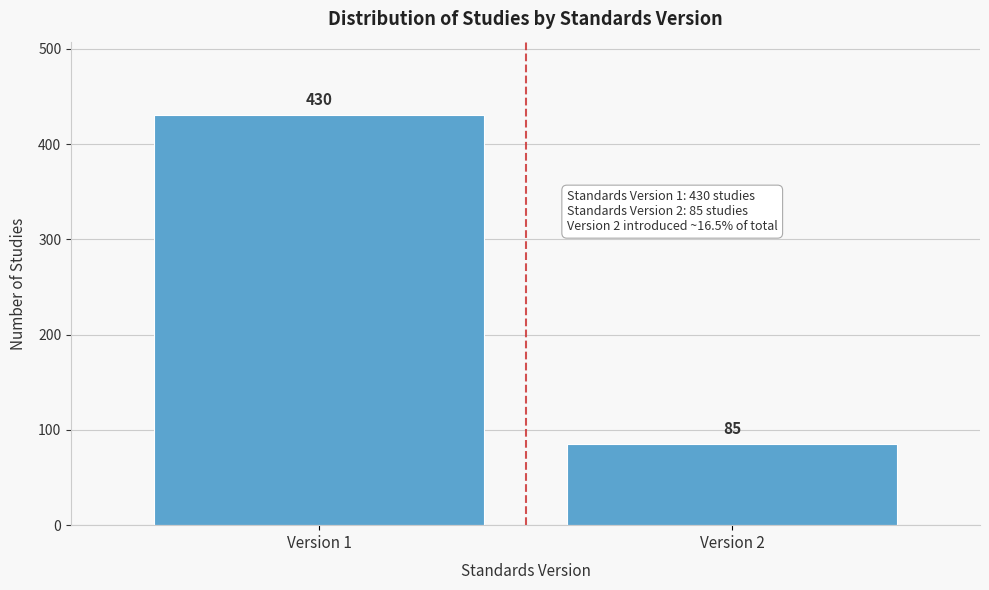

Reading left to right, transcribe all the data shown in this chart.

Version 1=430	Version 2=85